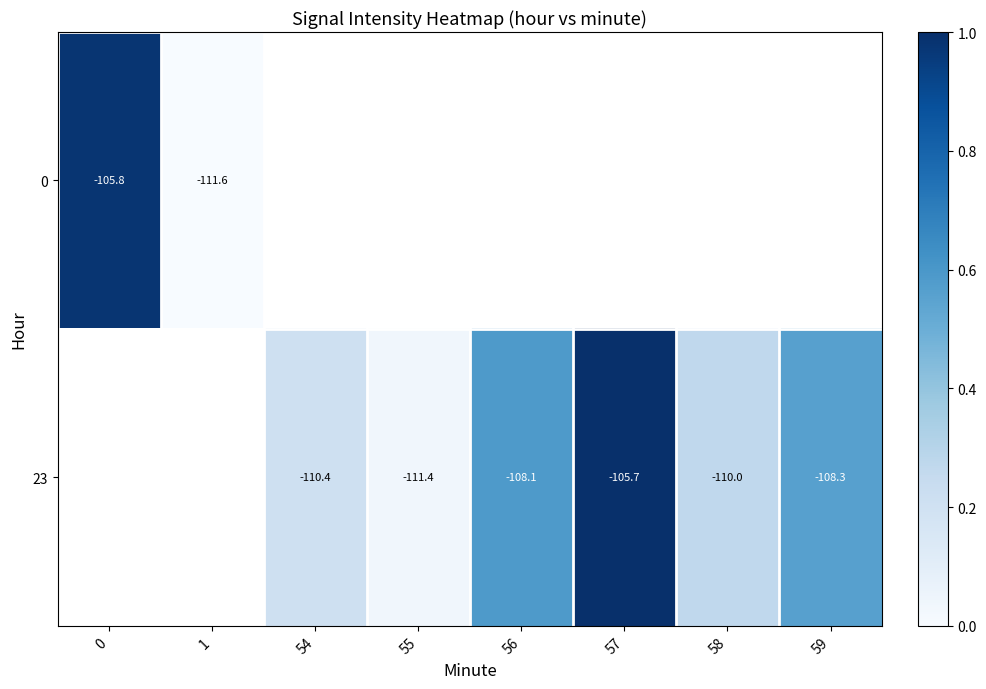

What is the approximate value of 0 at 0?

1.0